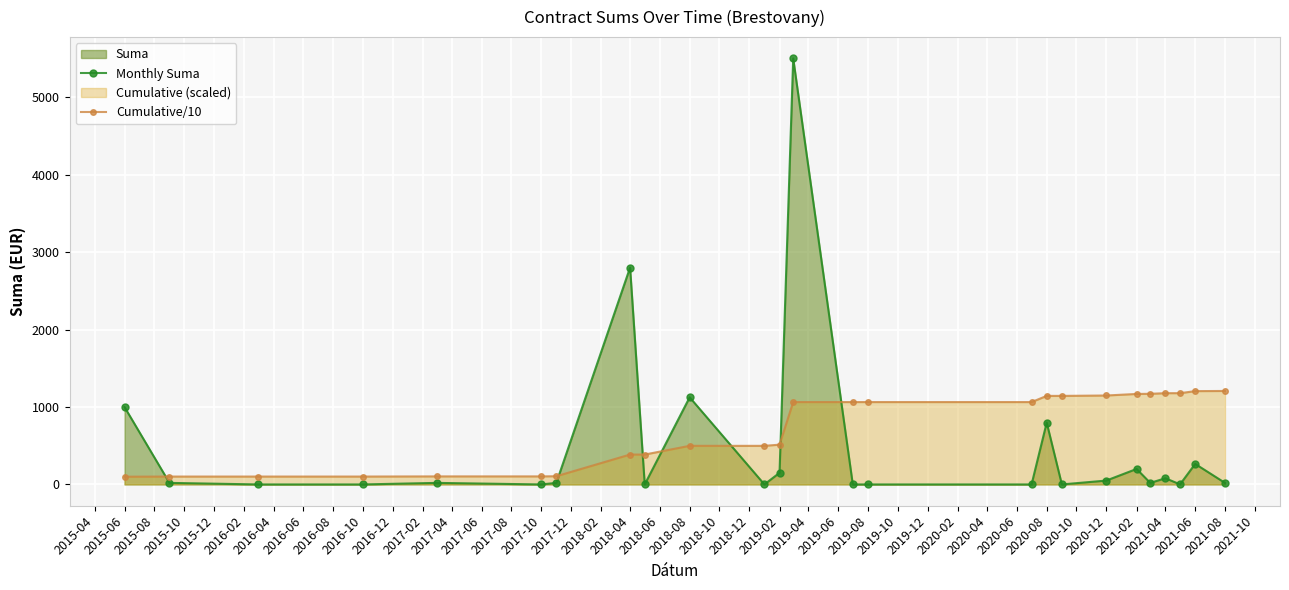

How many times do Cumulative/10 and Monthly Suma cross each other?

7